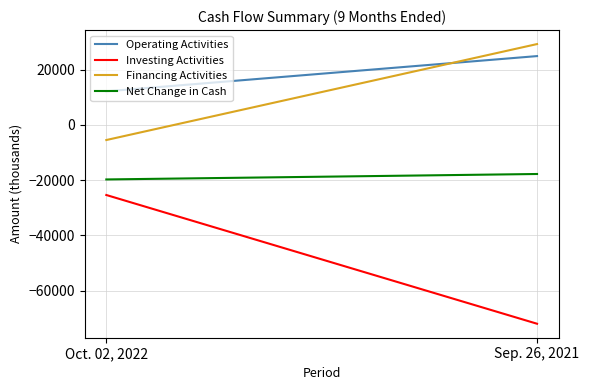

Reading left to right, what are all the values shown in this chart?

Operating Activities: Oct. 02, 2022=12164	Sep. 26, 2021=24917
Investing Activities: Oct. 02, 2022=-25349	Sep. 26, 2021=-71931
Financing Activities: Oct. 02, 2022=-5457	Sep. 26, 2021=29267
Net Change in Cash: Oct. 02, 2022=-19719	Sep. 26, 2021=-17747